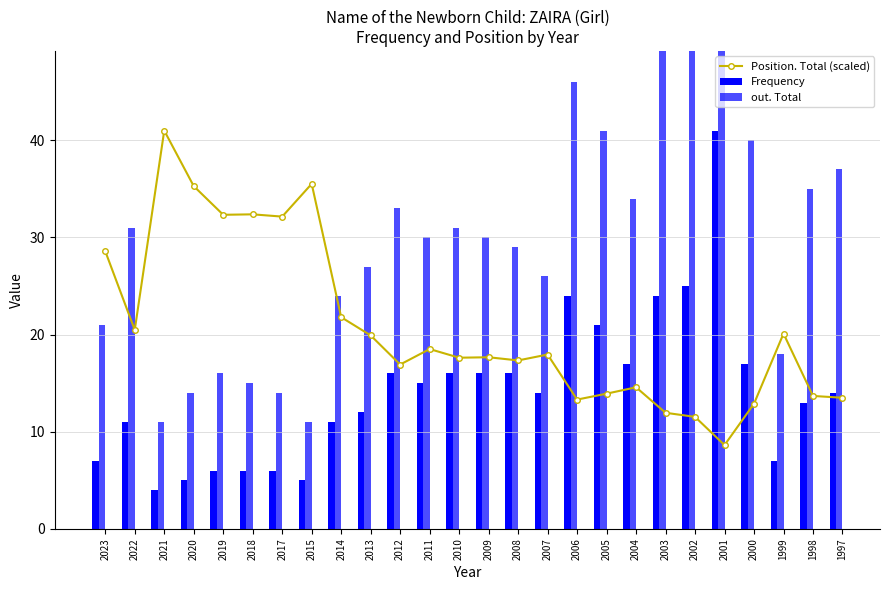

Does the chart contain stacked bars?

No